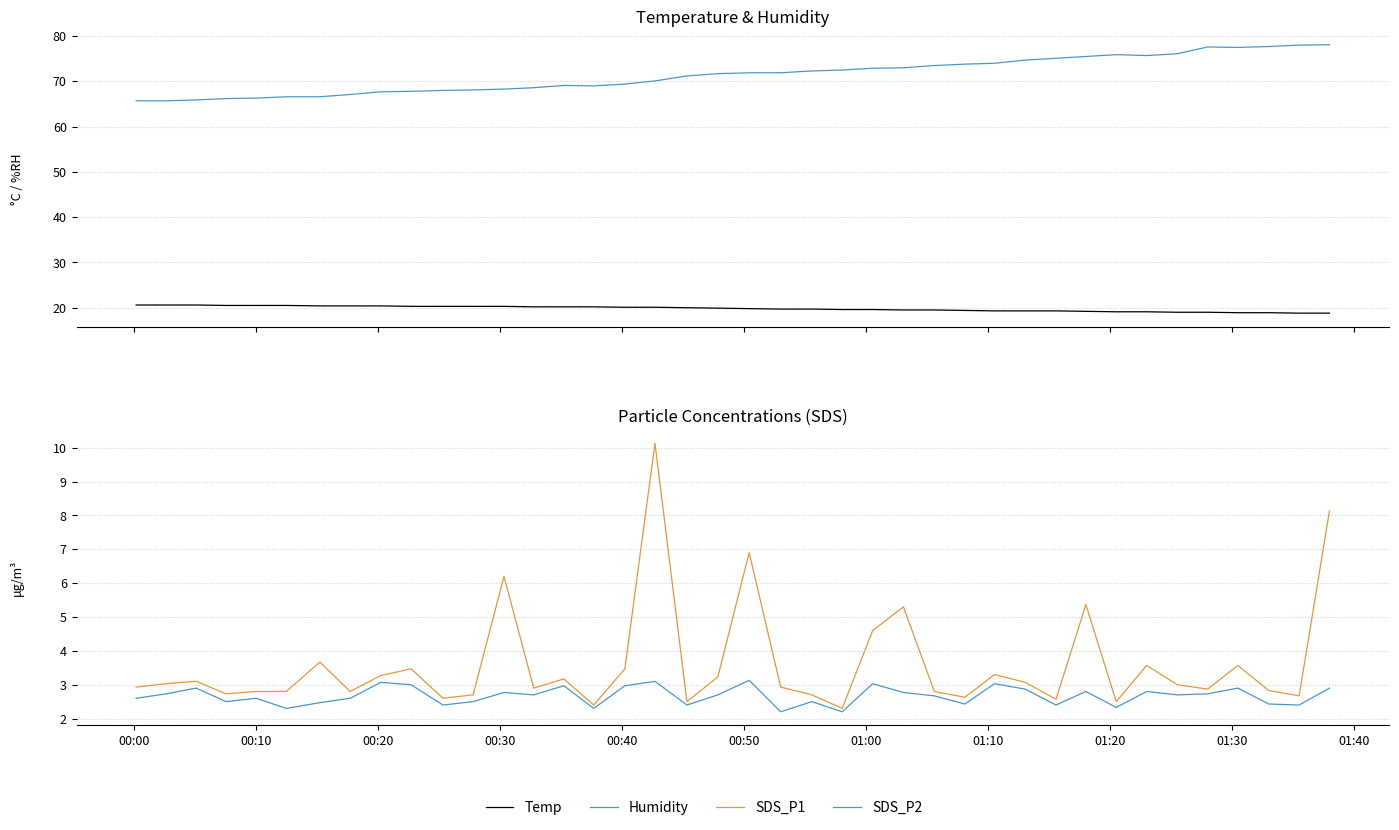

What is the value of the Humidity point at the 9th from the left?

67.7